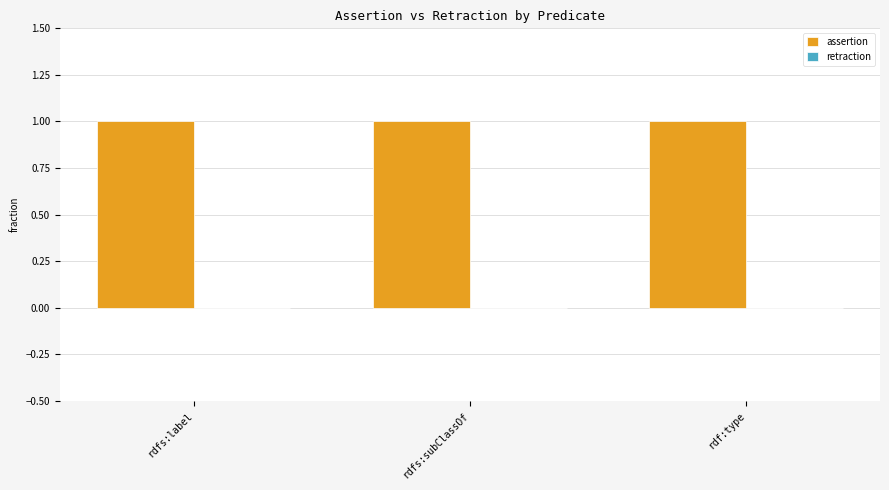

What is the label of the 3rd bar from the right?

rdfs:label